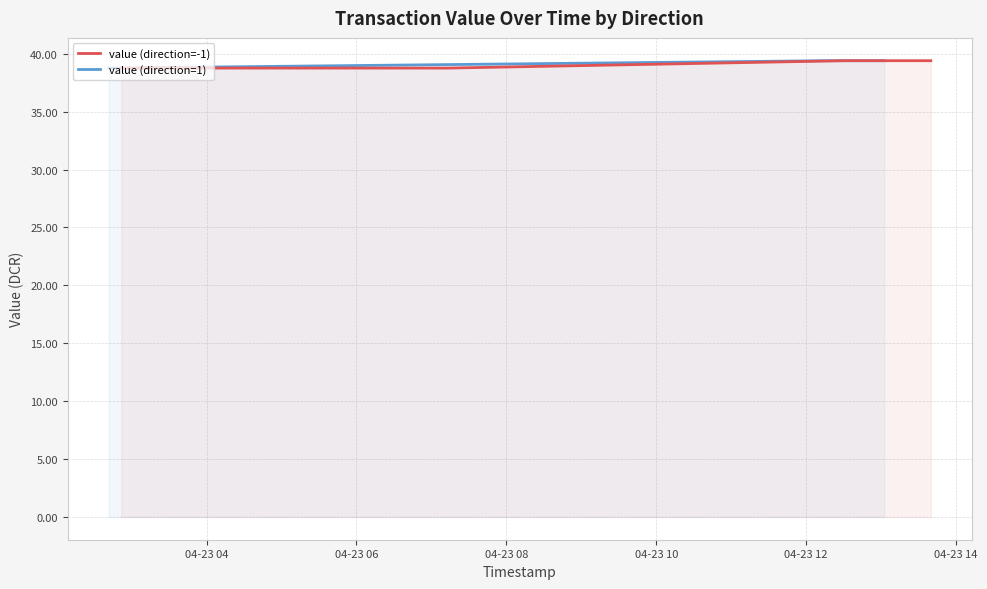

How many categories are shown in the chart?

20